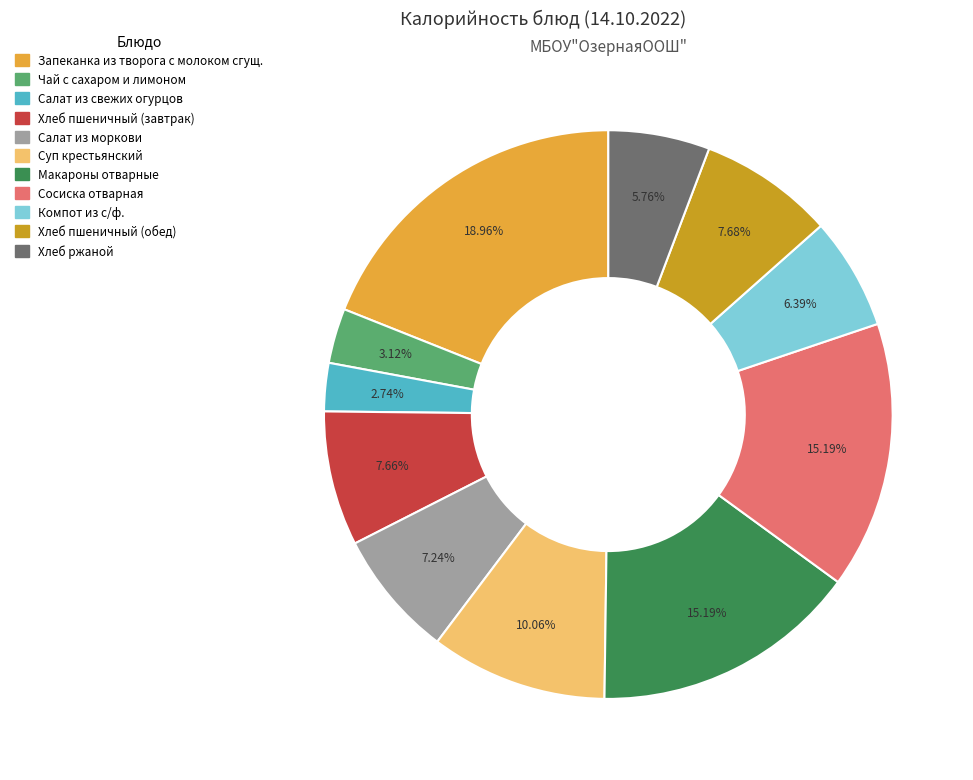

Does Салат из свежих огурцов account for over 50% of the chart?

No